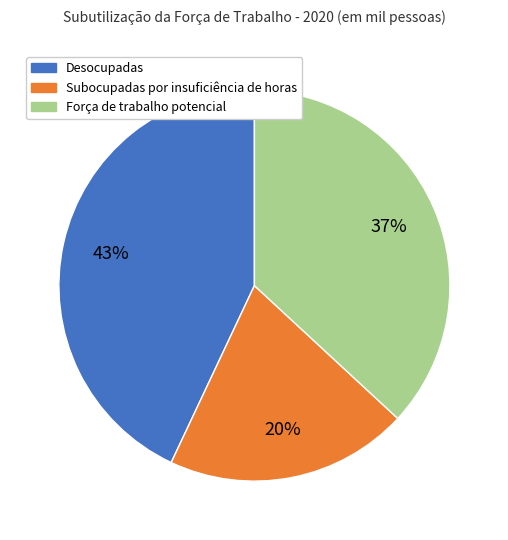

To the nearest percent, what portion does Força de trabalho potencial represent?

37%